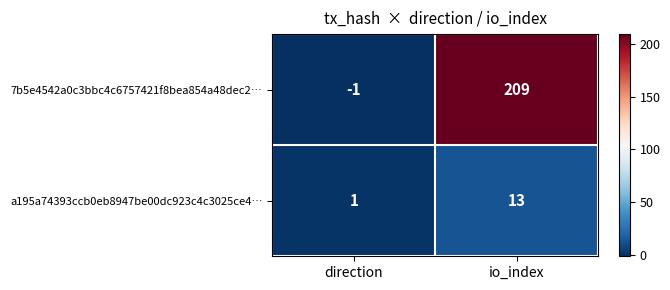

Is it true that 7b5e4542a0c3bbc4c6757421f8bea854a48dec2… equals 56 at io_index?

False